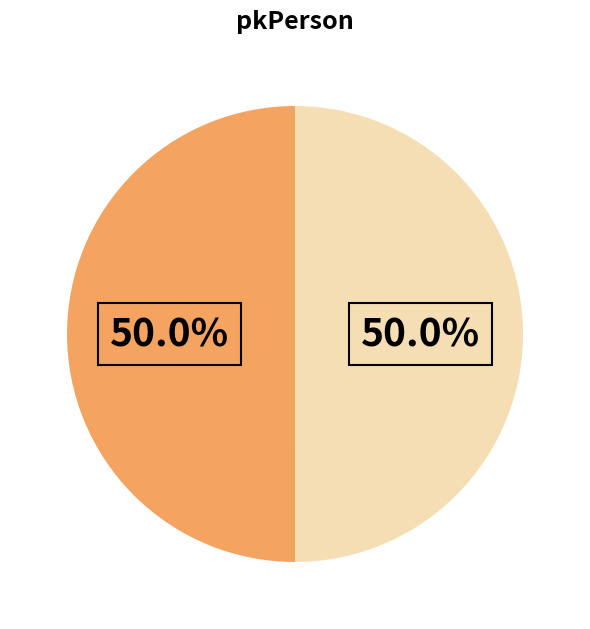

To the nearest percent, what is the average slice percentage?

50%